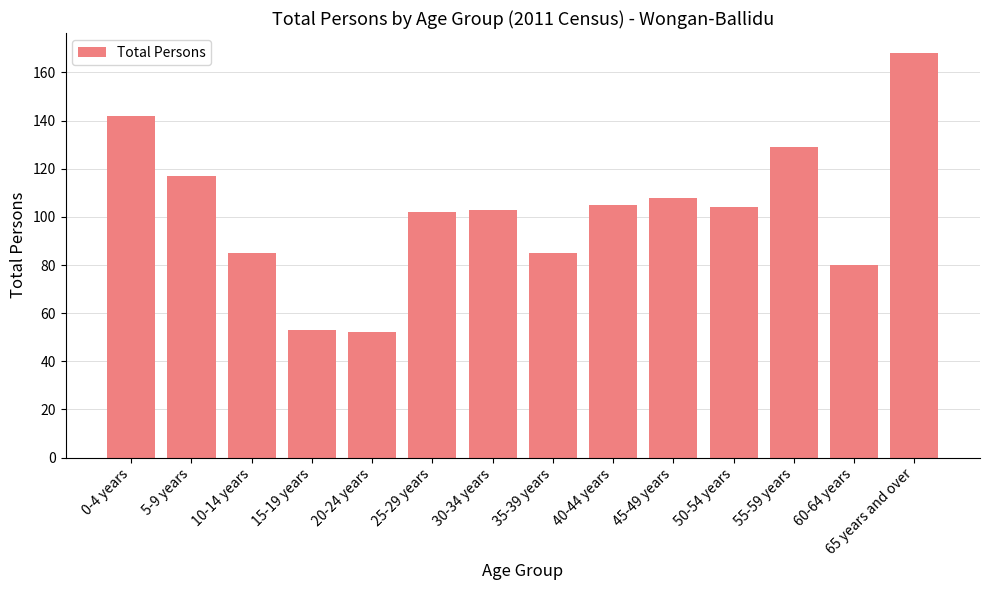

What is the sum of the values at 35-39 years and 0-4 years?

227